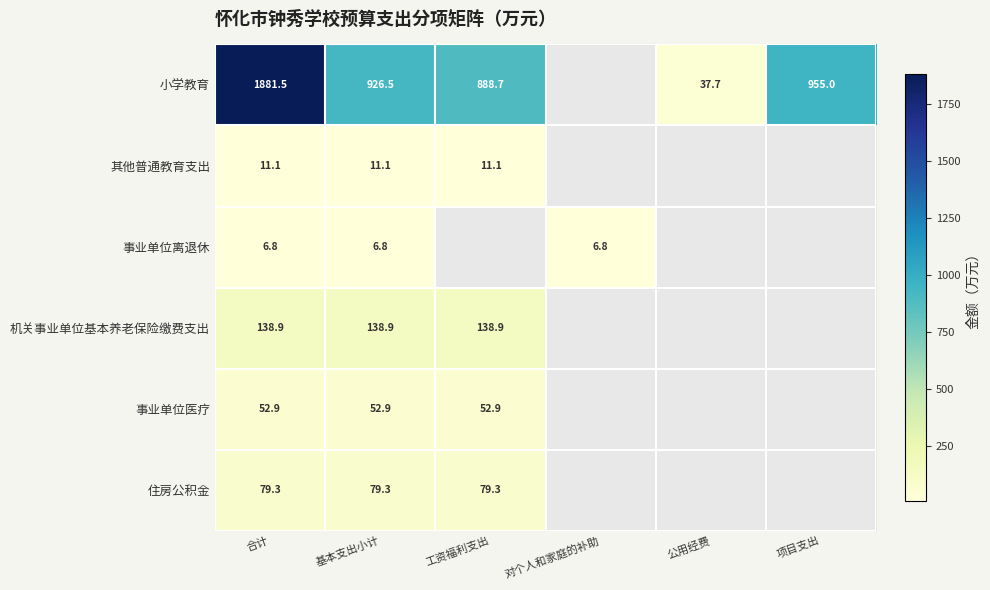

Is the value of 其他普通教育支出 at 合计 greater than the value of 事业单位医疗 at 基本支出小计?

No